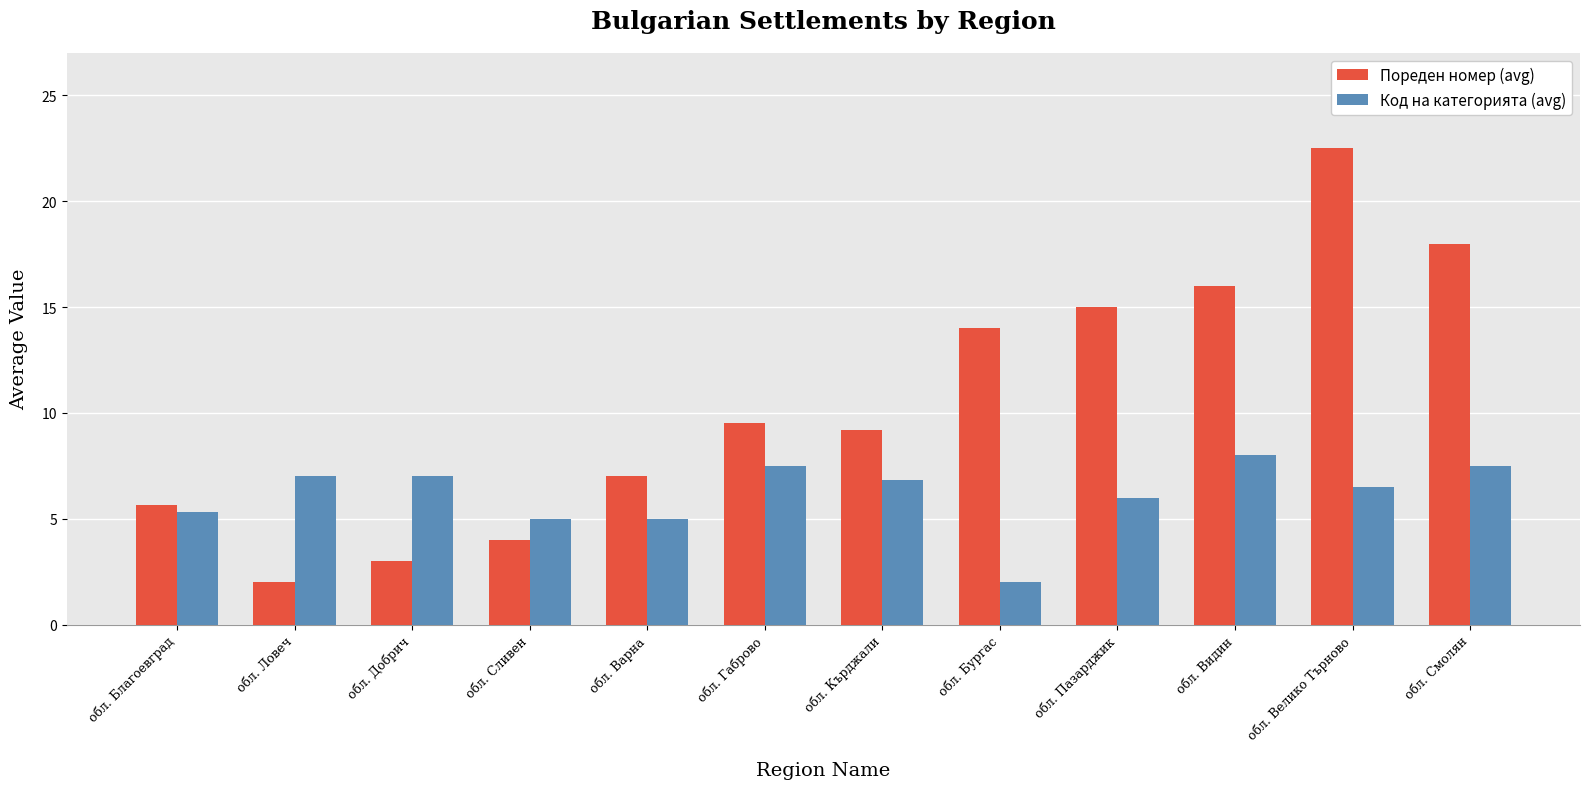

What is the spread (max minus min) of values at обл. Видин?

8.0